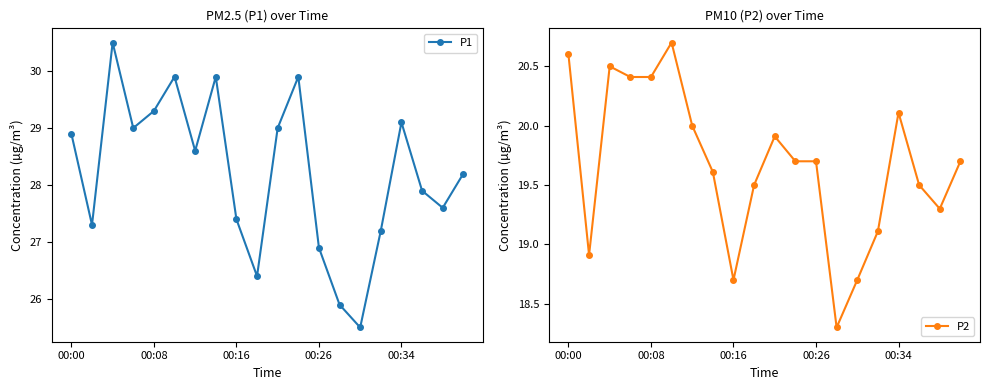

How many interior local peaks does the P1 series have?

5